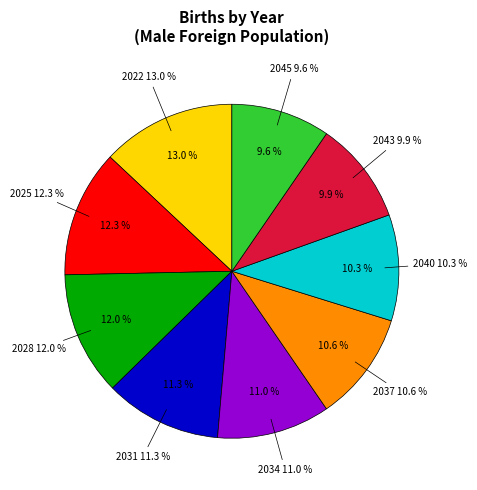

Which category has the biggest portion of the pie?

2022